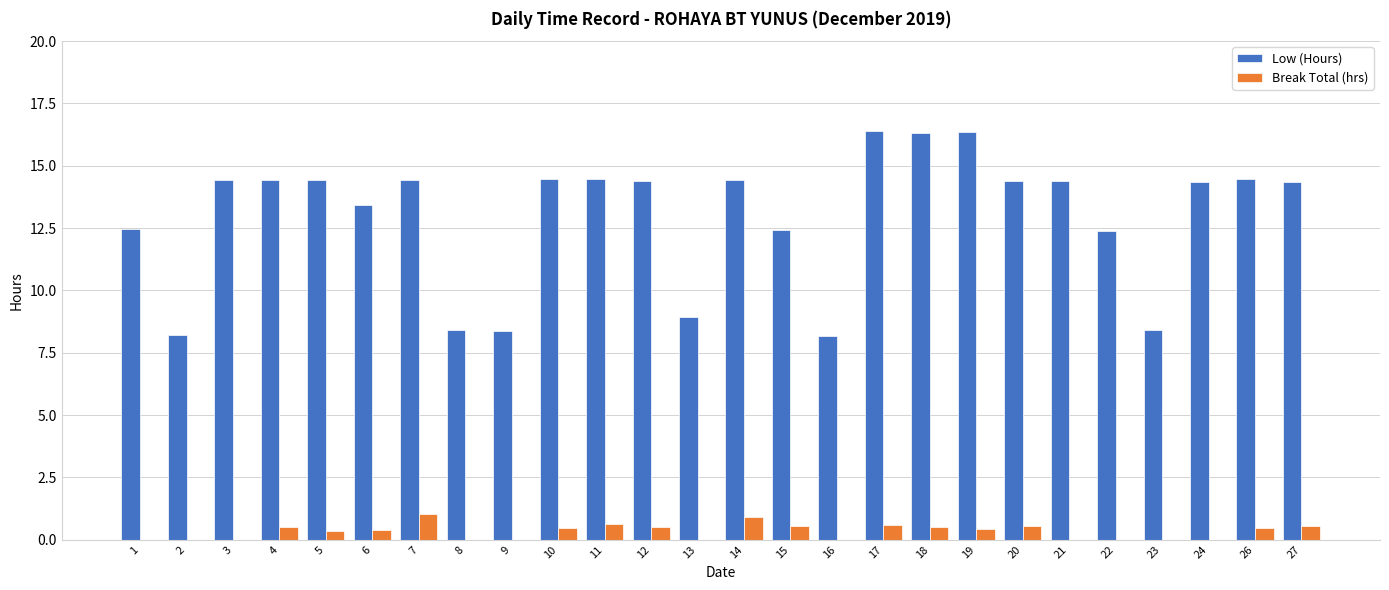

Is the value of Low (Hours) at 22 greater than the value of Break Total (hrs) at 22?

Yes